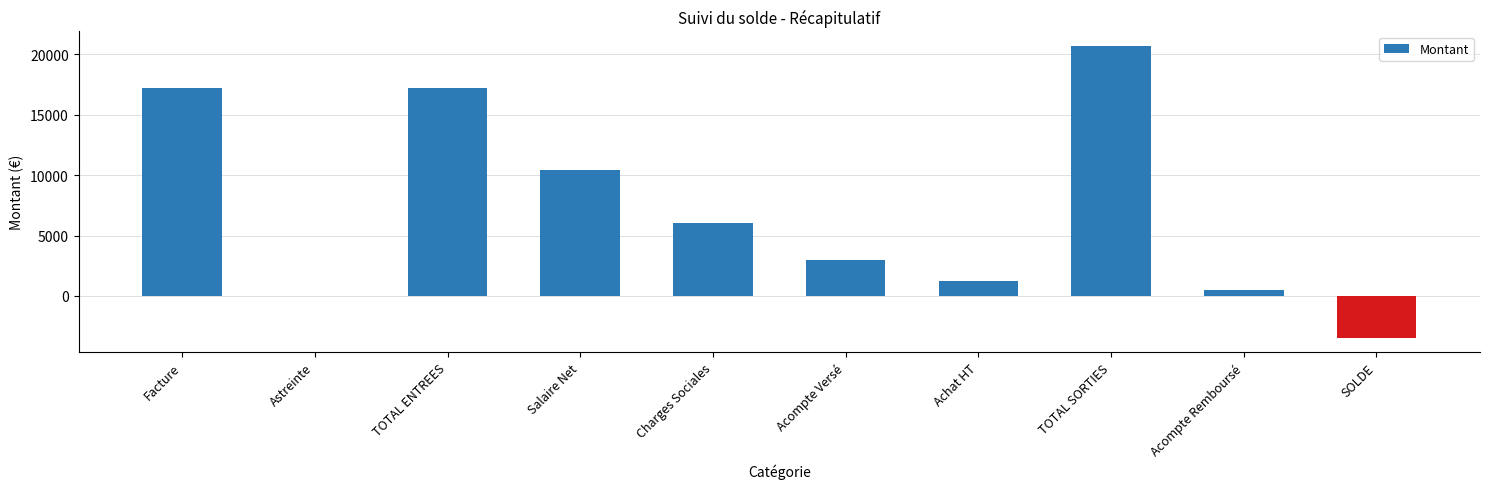

Which has a higher value, Facture or Achat HT?

Facture